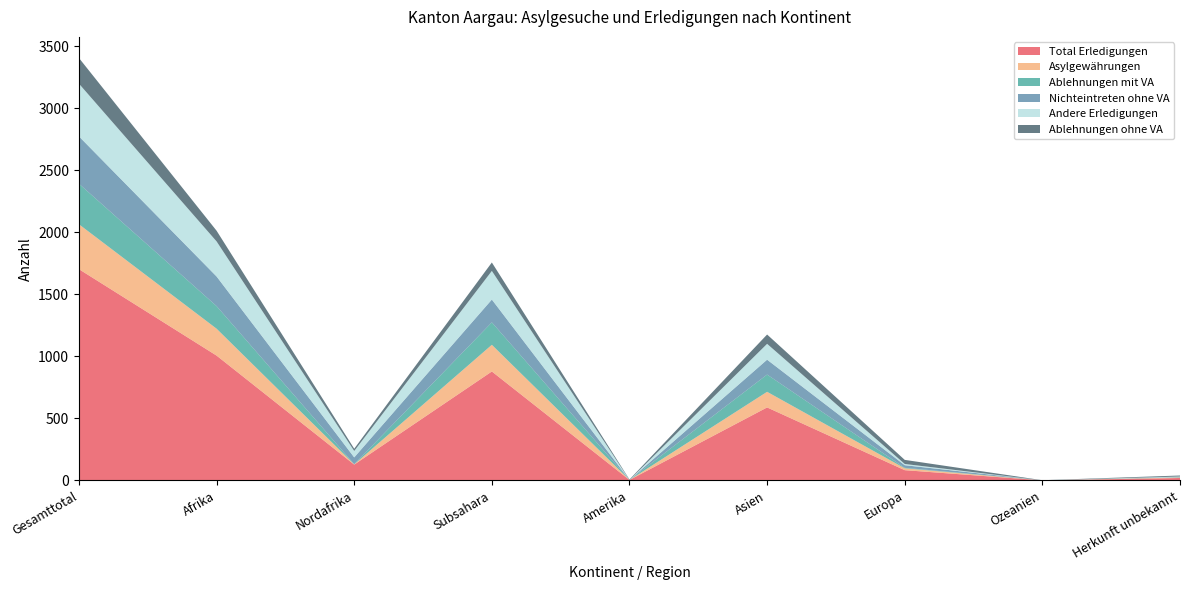

Reading right to left, list all the values displayed in this chart.

Total Erledigungen: Herkunft unbekannt=20	Ozeanien=1	Europa=83	Asien=589	Amerika=4	Subsahara=879	Nordafrika=128	Afrika=1007	Gesamttotal=1704
Asylgewährungen: Herkunft unbekannt=4	Ozeanien=0	Europa=15	Asien=126	Amerika=0	Subsahara=215	Nordafrika=2	Afrika=217	Gesamttotal=362
Ablehnungen mit VA: Herkunft unbekannt=2	Ozeanien=0	Europa=4	Asien=139	Amerika=0	Subsahara=181	Nordafrika=1	Afrika=182	Gesamttotal=327
Nichteintreten ohne VA: Herkunft unbekannt=2	Ozeanien=0	Europa=21	Asien=120	Amerika=0	Subsahara=184	Nordafrika=55	Afrika=239	Gesamttotal=382
Andere Erledigungen: Herkunft unbekannt=4	Ozeanien=0	Europa=10	Asien=128	Amerika=0	Subsahara=231	Nordafrika=52	Afrika=283	Gesamttotal=425
Ablehnungen ohne VA: Herkunft unbekannt=8	Ozeanien=1	Europa=33	Asien=75	Amerika=4	Subsahara=68	Nordafrika=18	Afrika=86	Gesamttotal=207